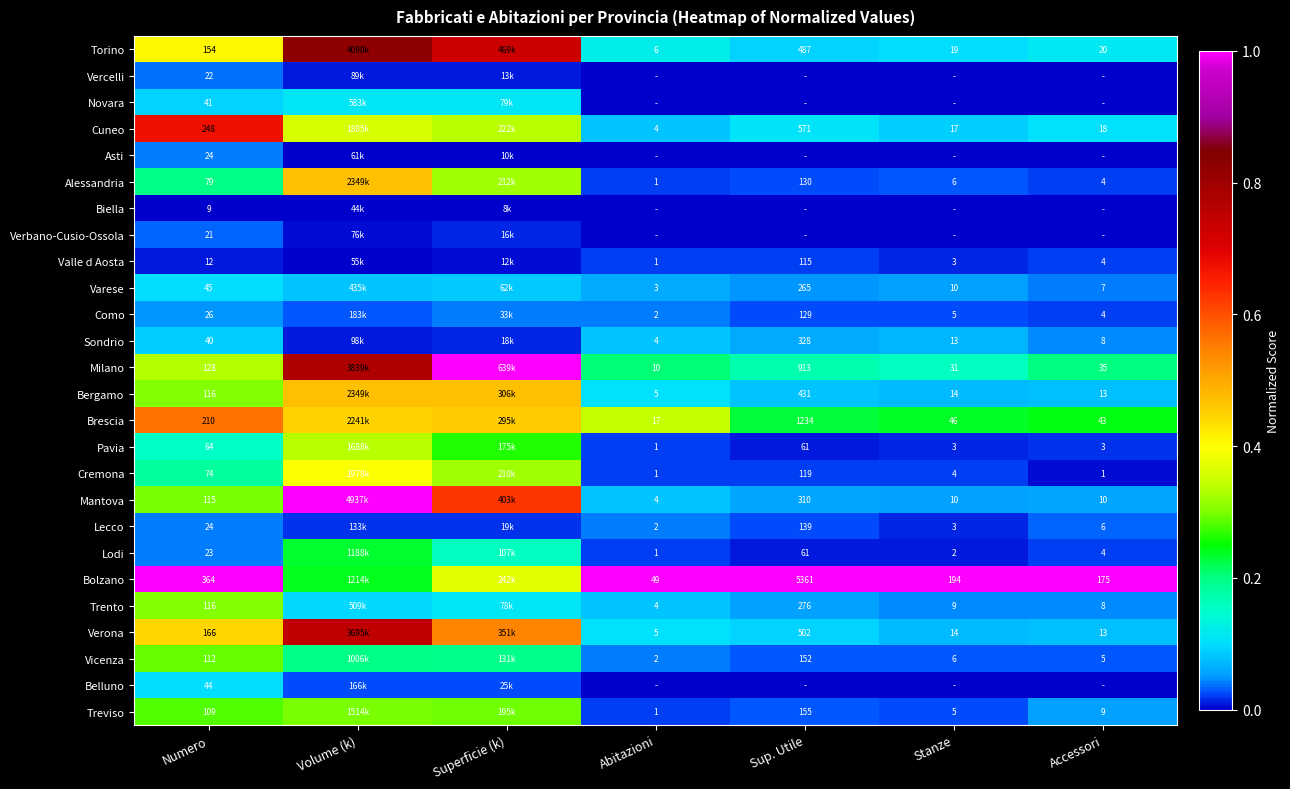

At which label does Varese reach its peak?

Numero